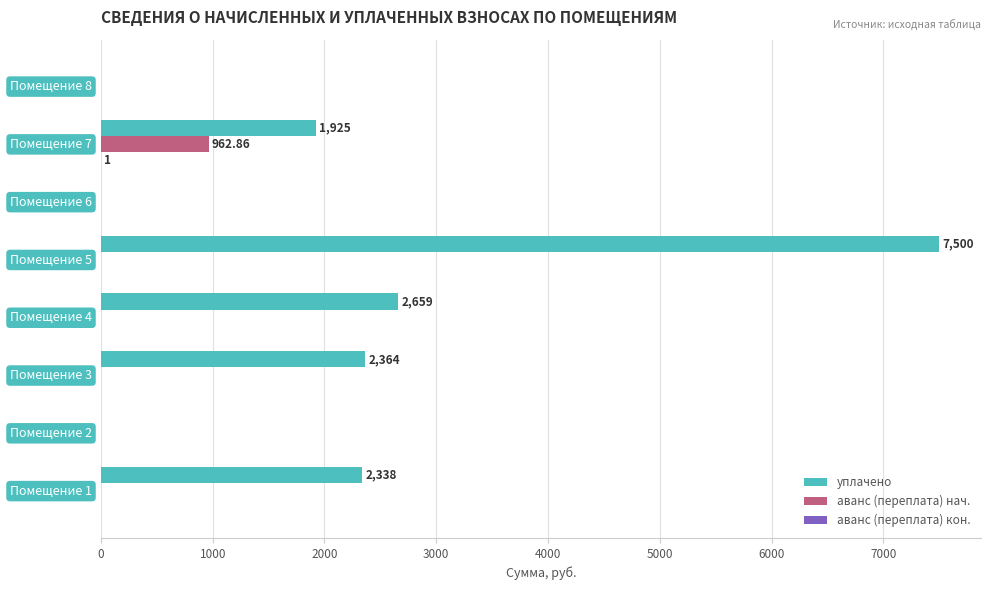

What is the sum of all уплачено values?

16784.9